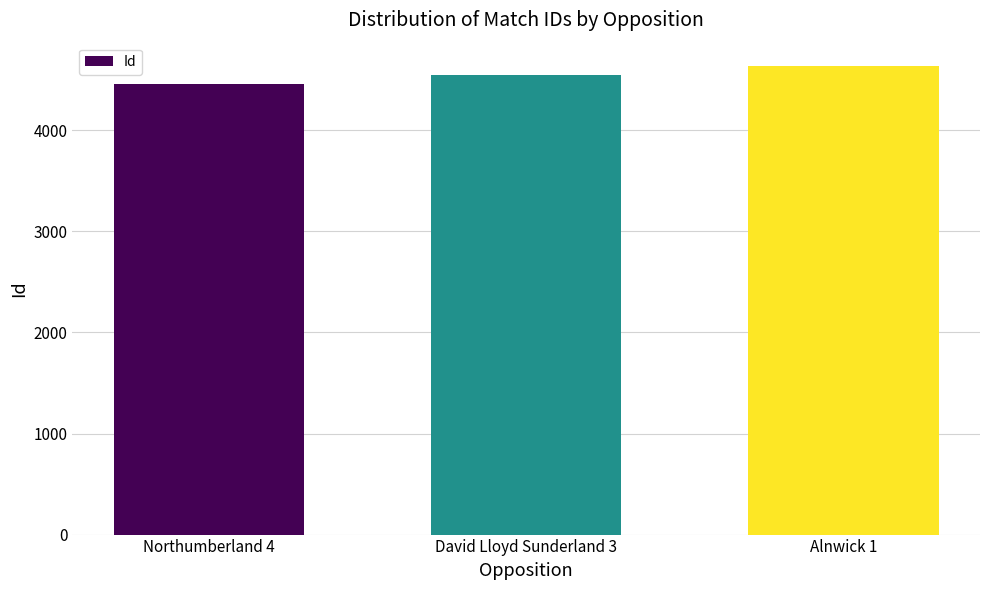

What is the change in value from Northumberland 4 to David Lloyd Sunderland 3?

+87